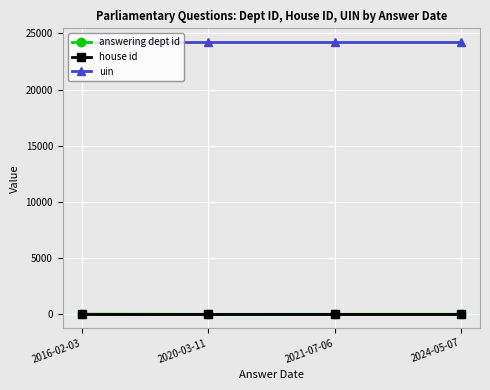

Read the house id value at 2016-02-03.

1